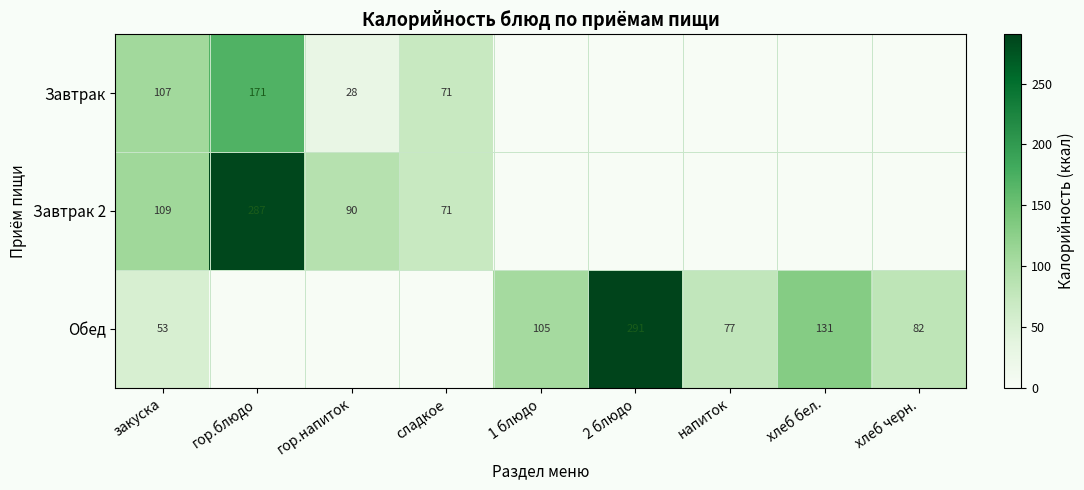

Is the value of Завтрак 2 at гор.напиток greater than the value of Обед at хлеб бел.?

No